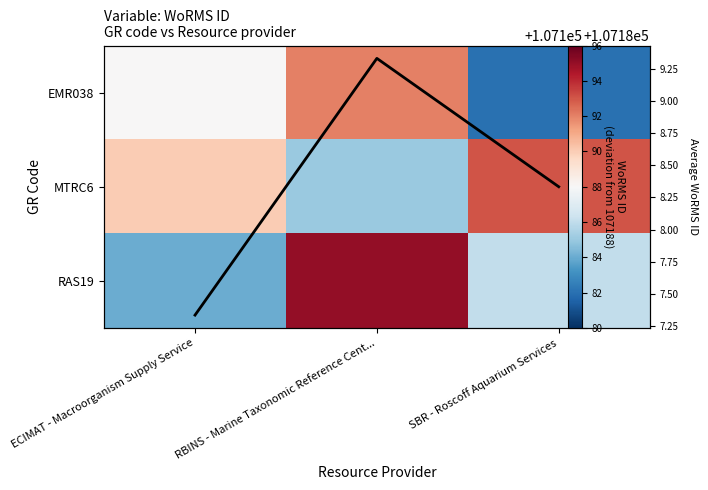

How many distinct data groups are displayed?

4